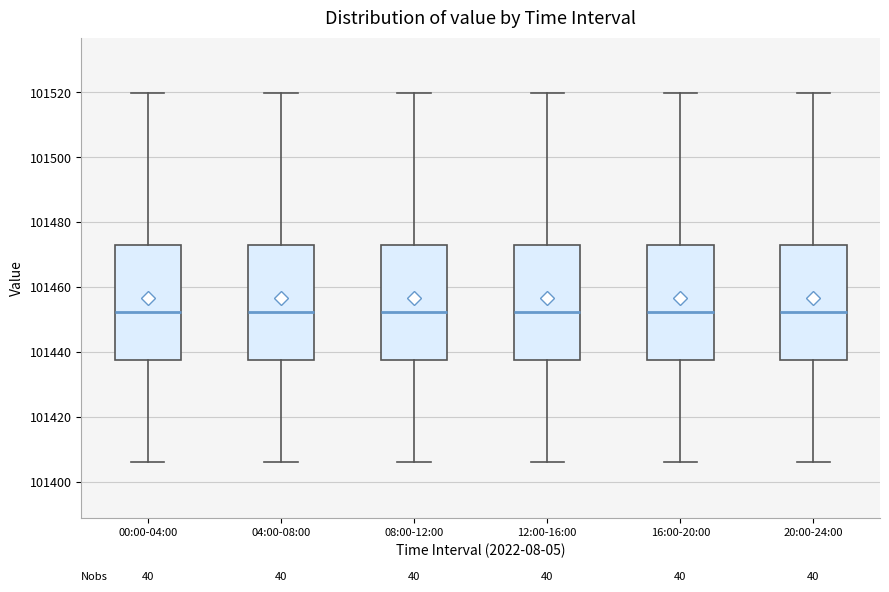

Where is the lower edge of the box for 20:00-24:00 on the y-axis? The values are not printed on the chart, so give them approximately, as read against the axis.

101438